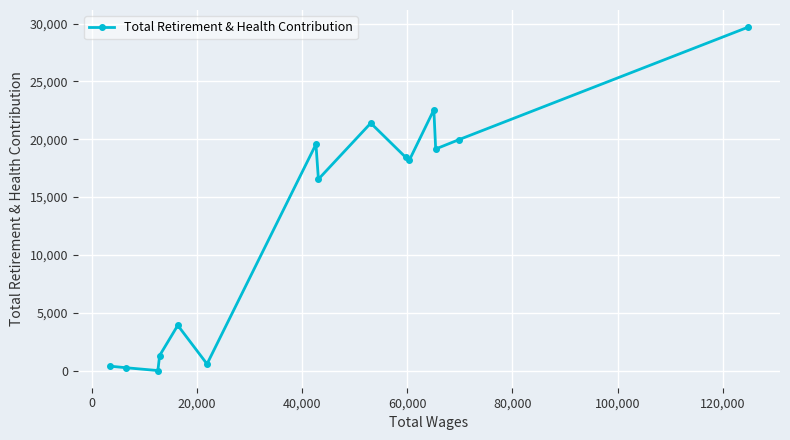

What is the sum of all values?

191868